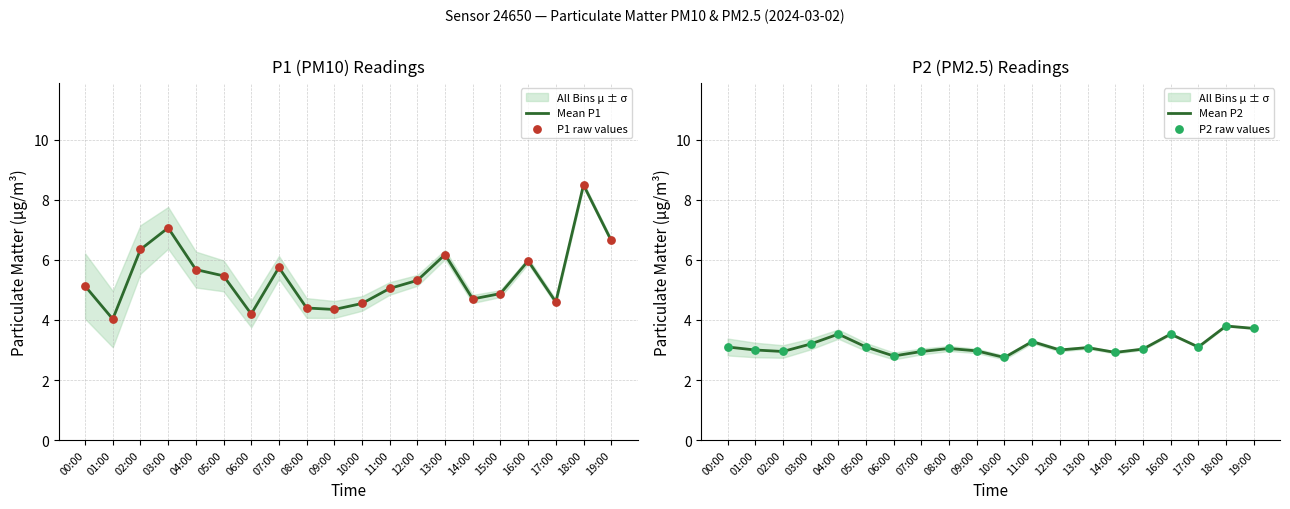

Which series has the widest spread of Y values?

Mean P1